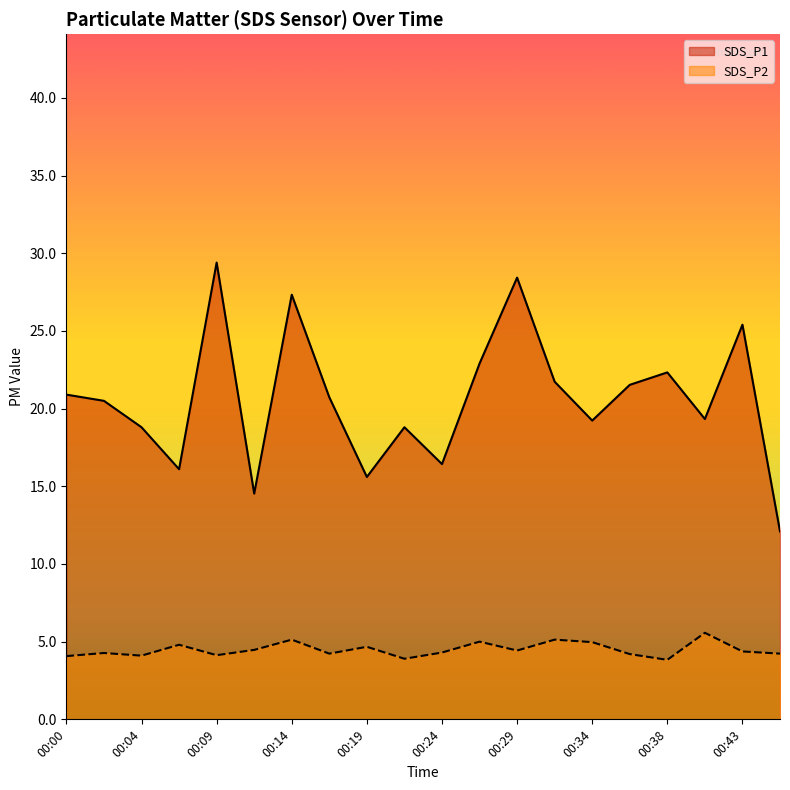

True or false: SDS_P2 has more than 1 points higher than both neighbors.

True